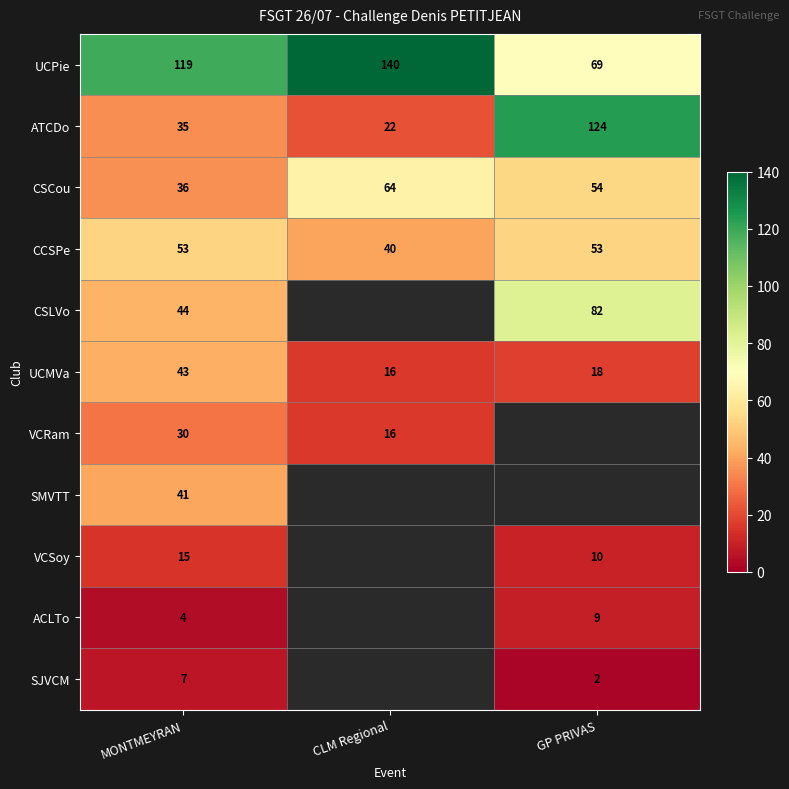

Where does the UCMVa series first go above 18?

MONTMEYRAN